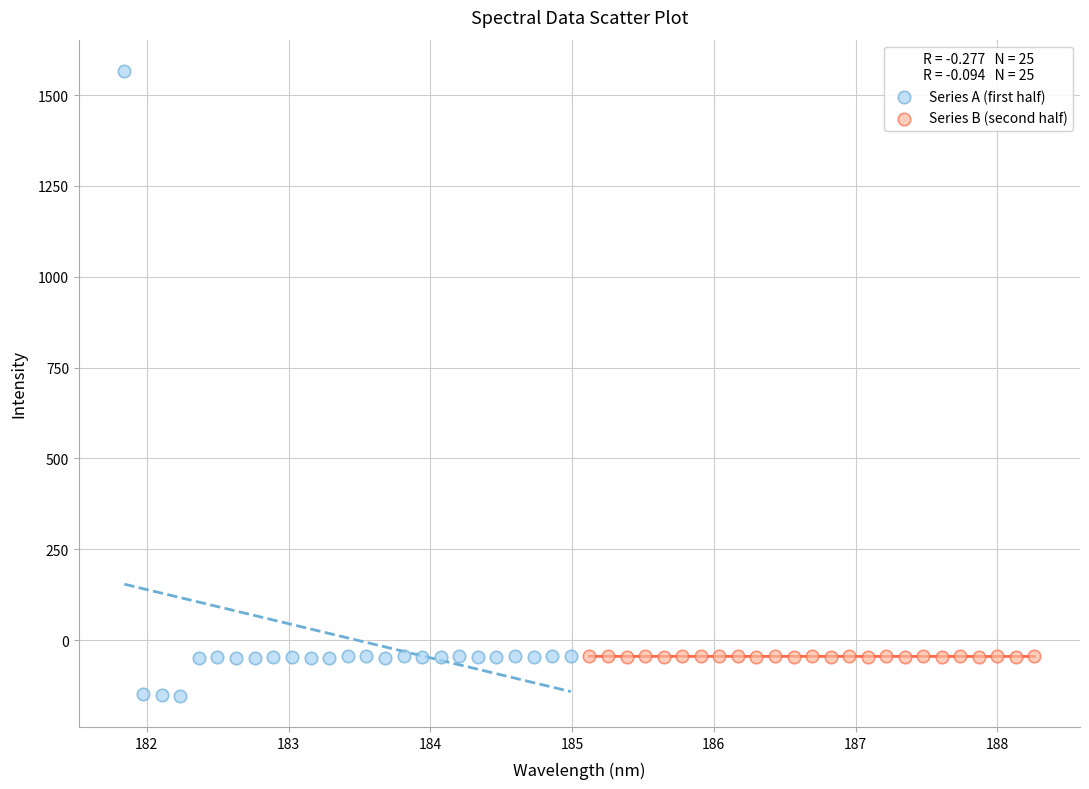

Which series has the widest spread of Y values?

Series A (first half)